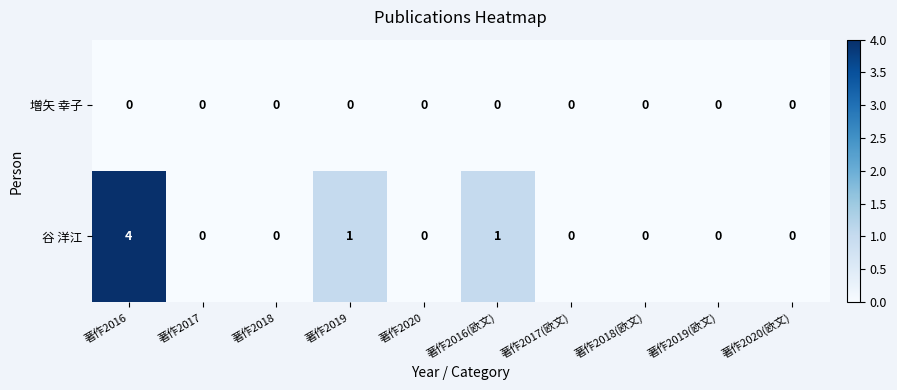

Reading left to right, extract all data points from this chart.

増矢 幸子: 0	0	0	0	0	0	0	0	0	0
谷 洋江: 4	0	0	1	0	1	0	0	0	0